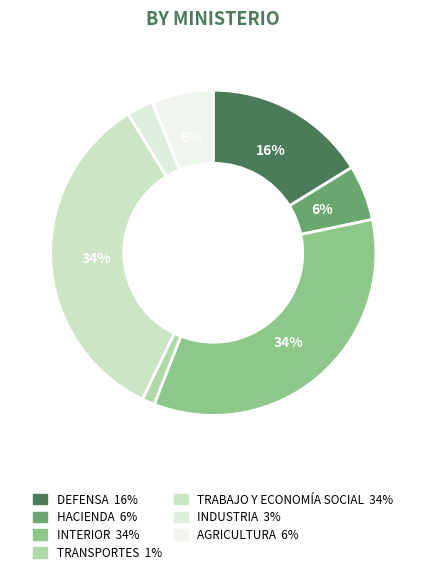

How many segments does this pie chart have?

7